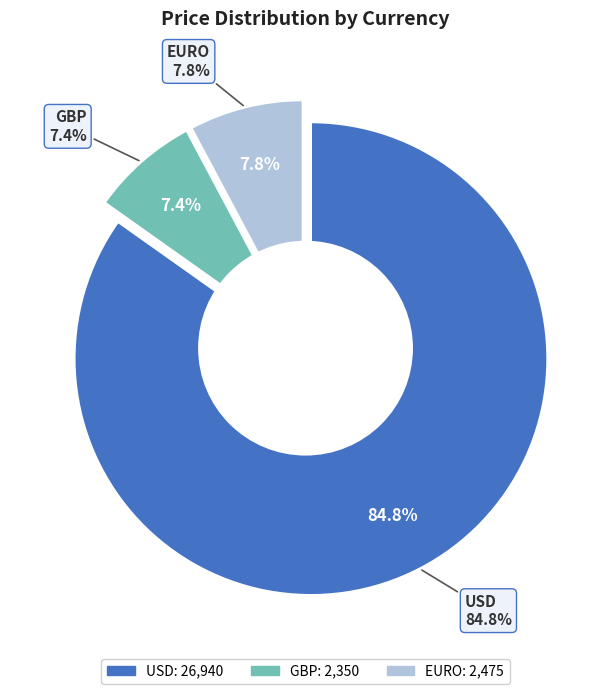

Does GBP represent more than half of the total?

No